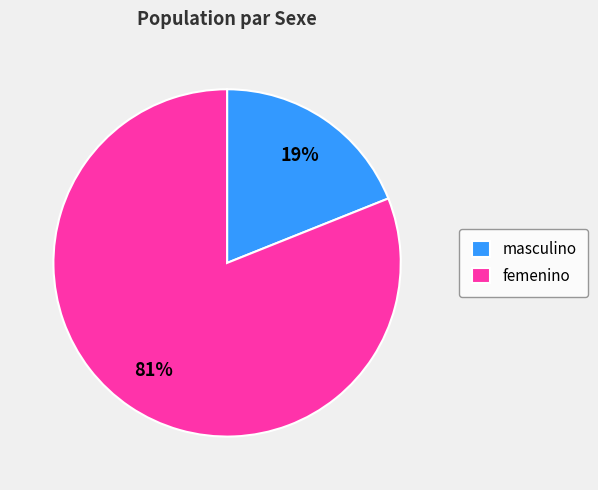

What percentage is the masculino slice, to the nearest percent?

19%